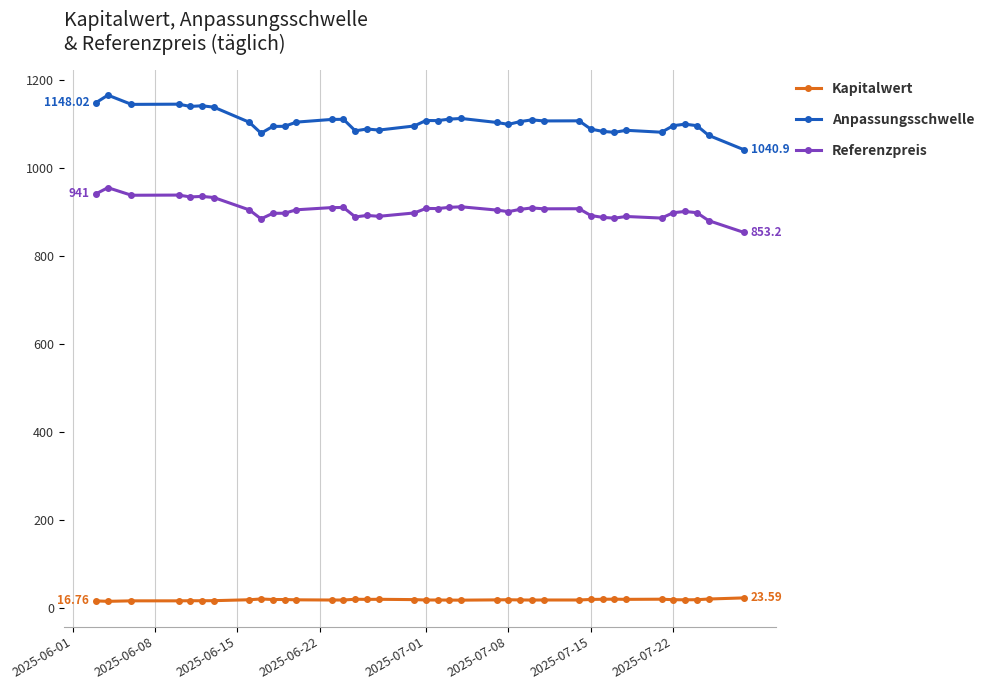

What are all the series names shown in the legend?

Kapitalwert, Anpassungsschwelle, Referenzpreis